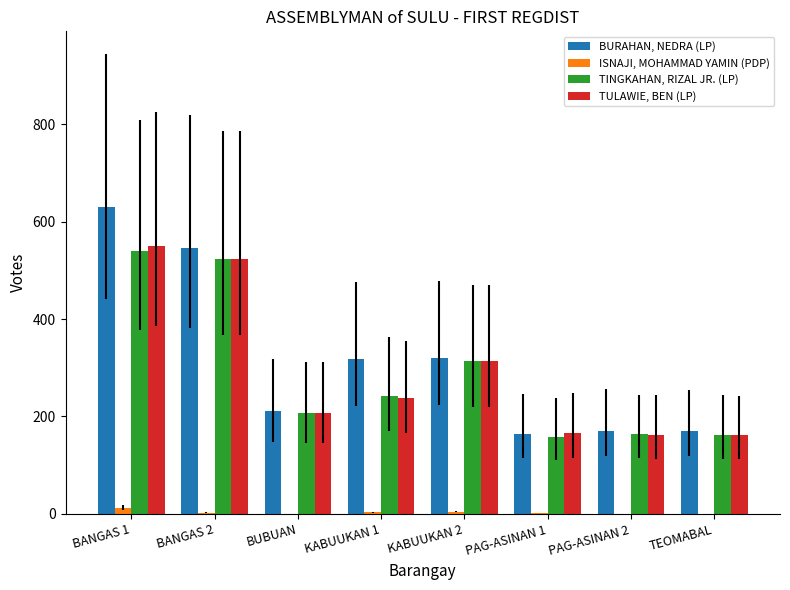

How many data points does each series have?

8